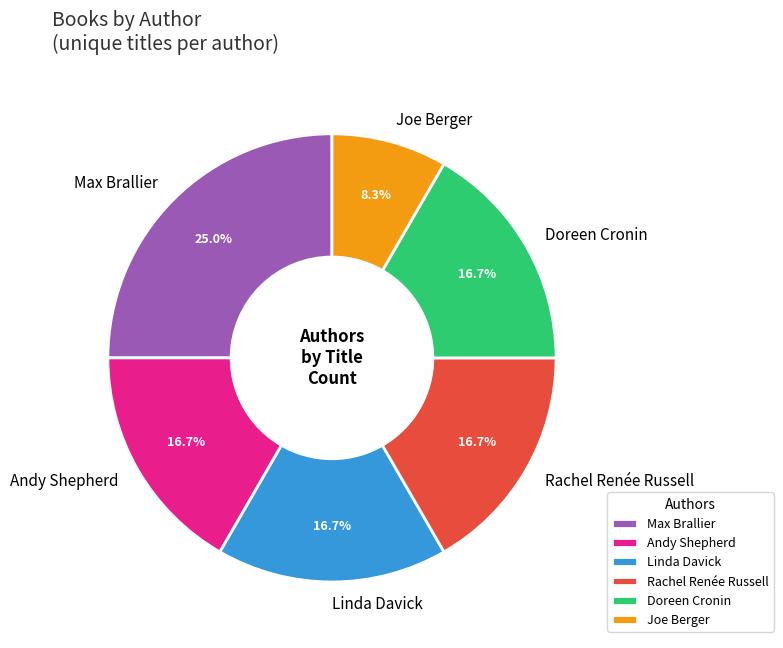

To the nearest percent, what percentage of the pie is Linda Davick?

17%